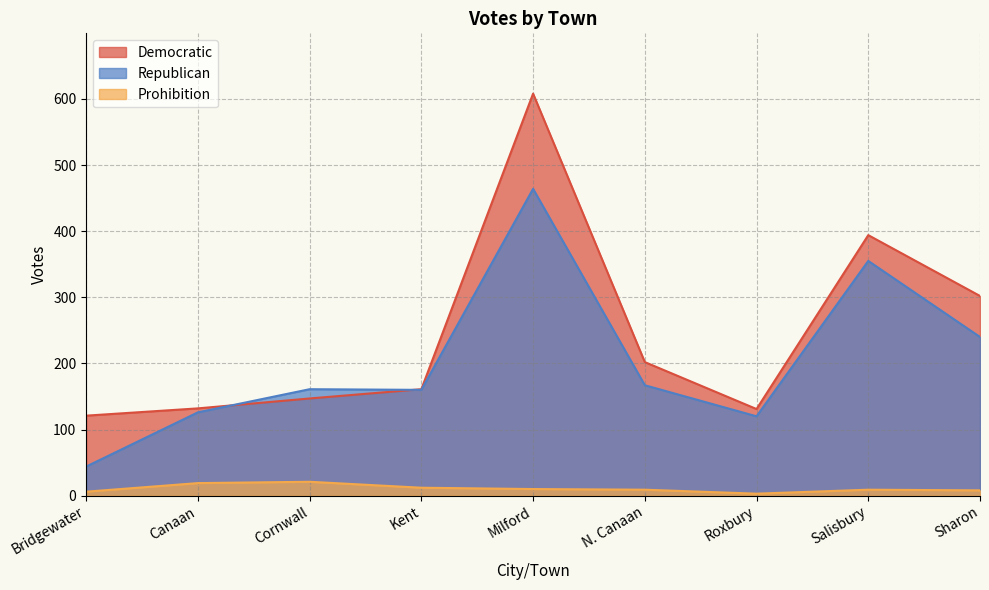

Where is Republican nearest to the value 254?

Sharon